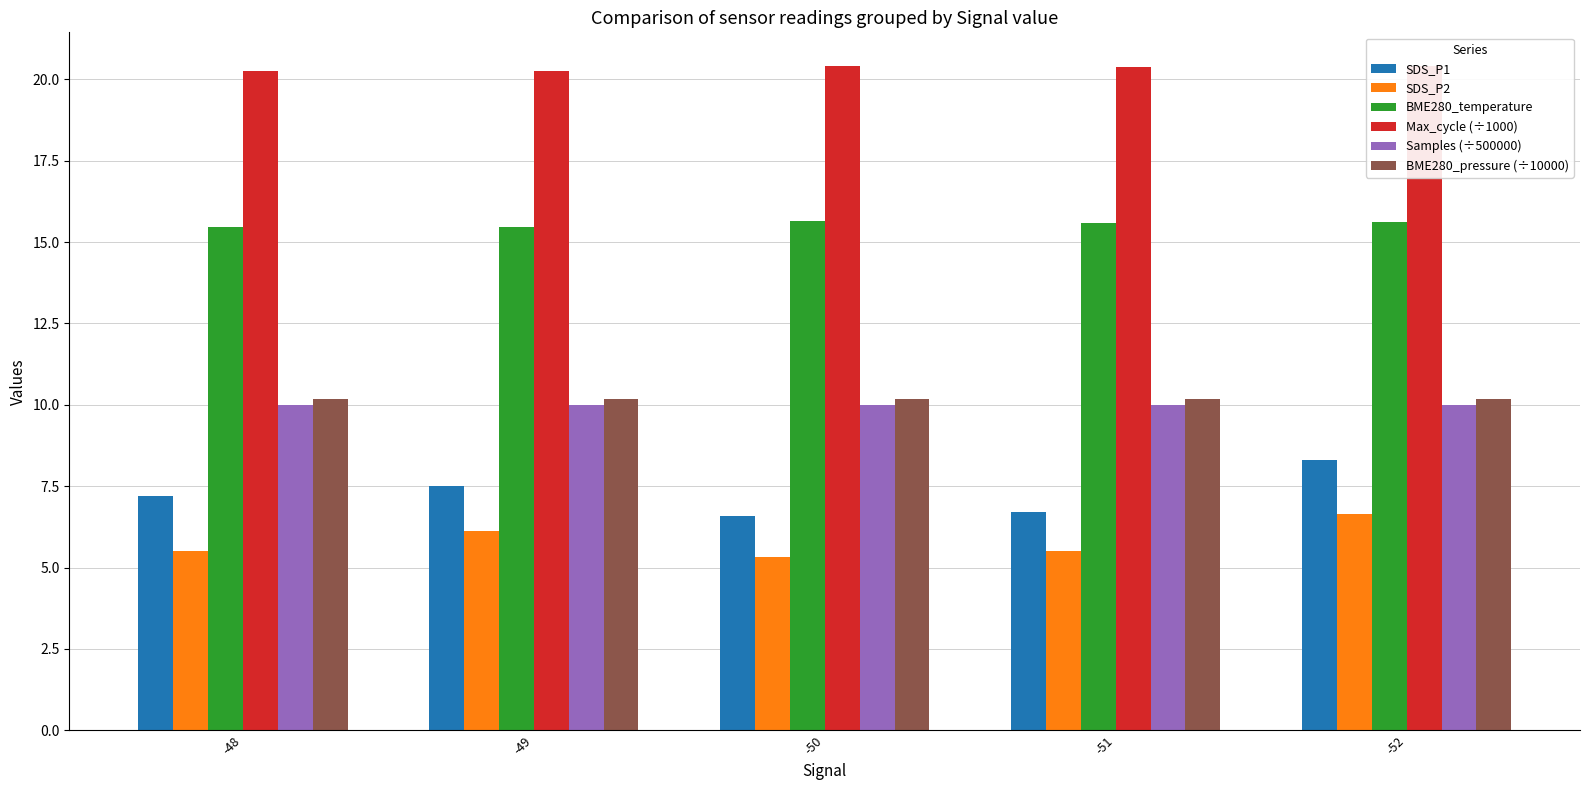

What is the average value of the BME280_pressure (÷10000) series?

10.2